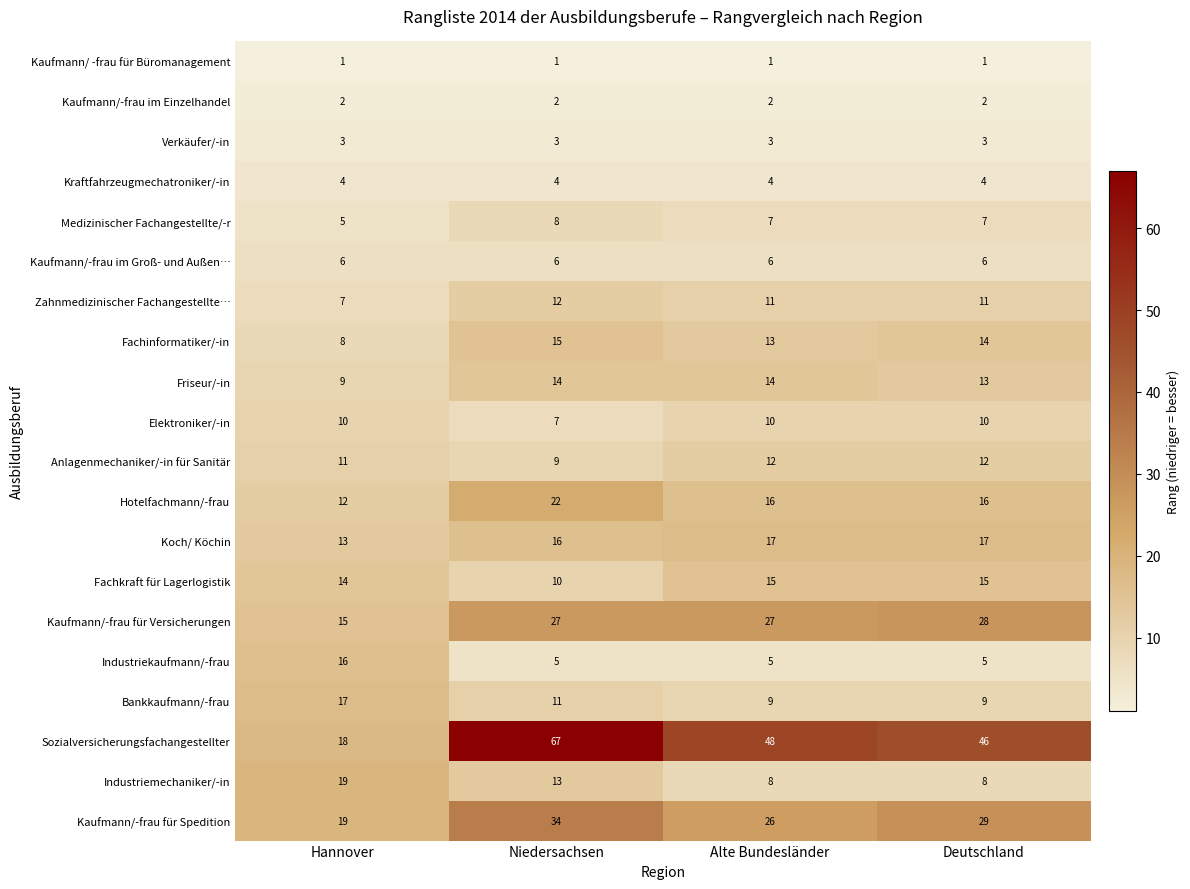

What is the smallest value displayed?

1